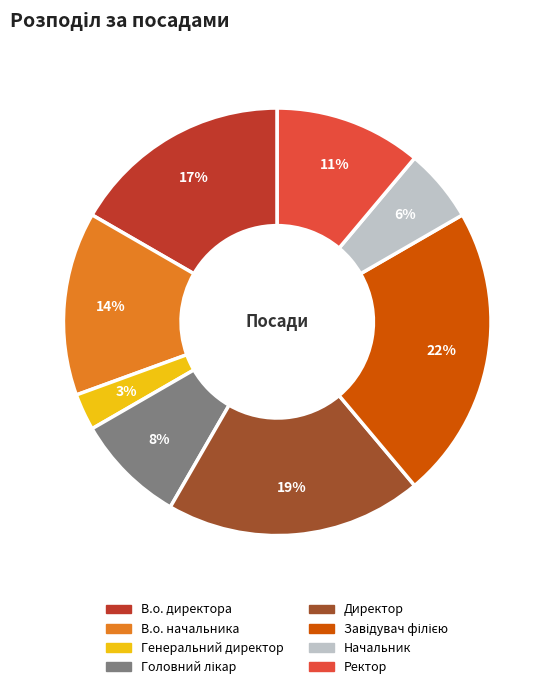

Combined, do В.о. начальника and Генеральний директор account for over 50%?

No